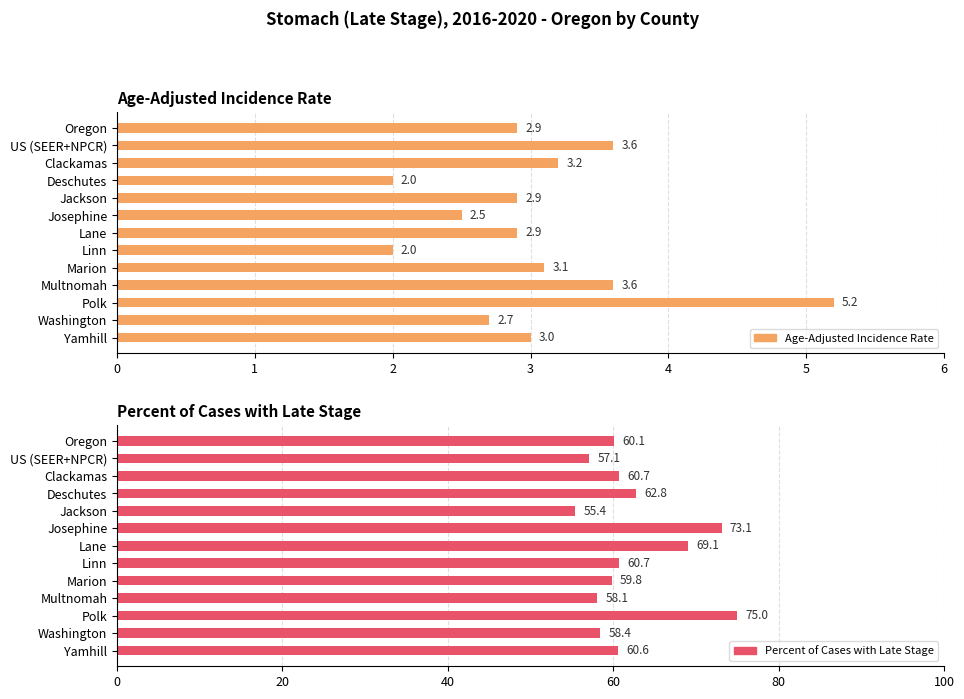

How many values in the Percent of Cases with Late Stage series exceed 60?

8